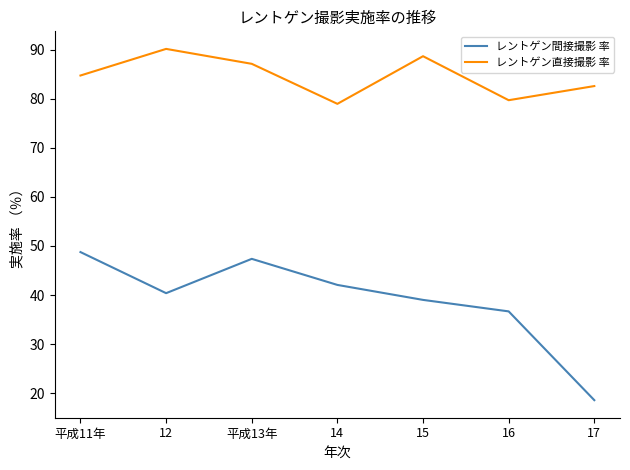

Which series has the widest spread of values?

レントゲン間接撮影 率